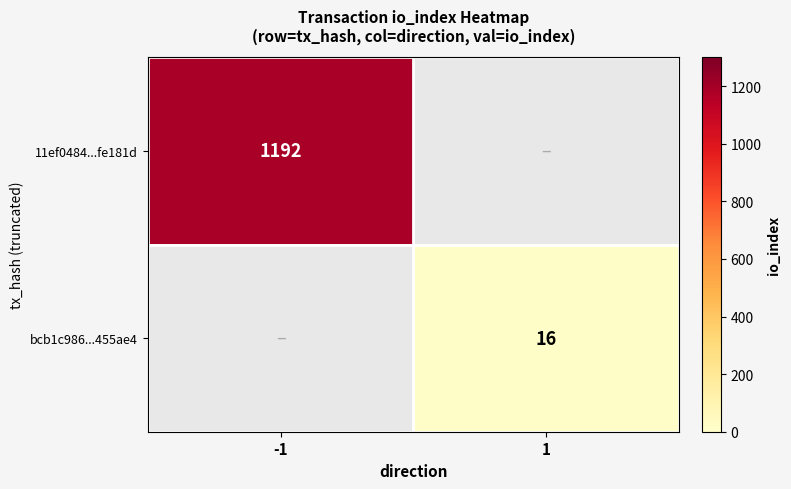

True or false: 11ef0484...fe181d has a value of 1192 at -1.

True